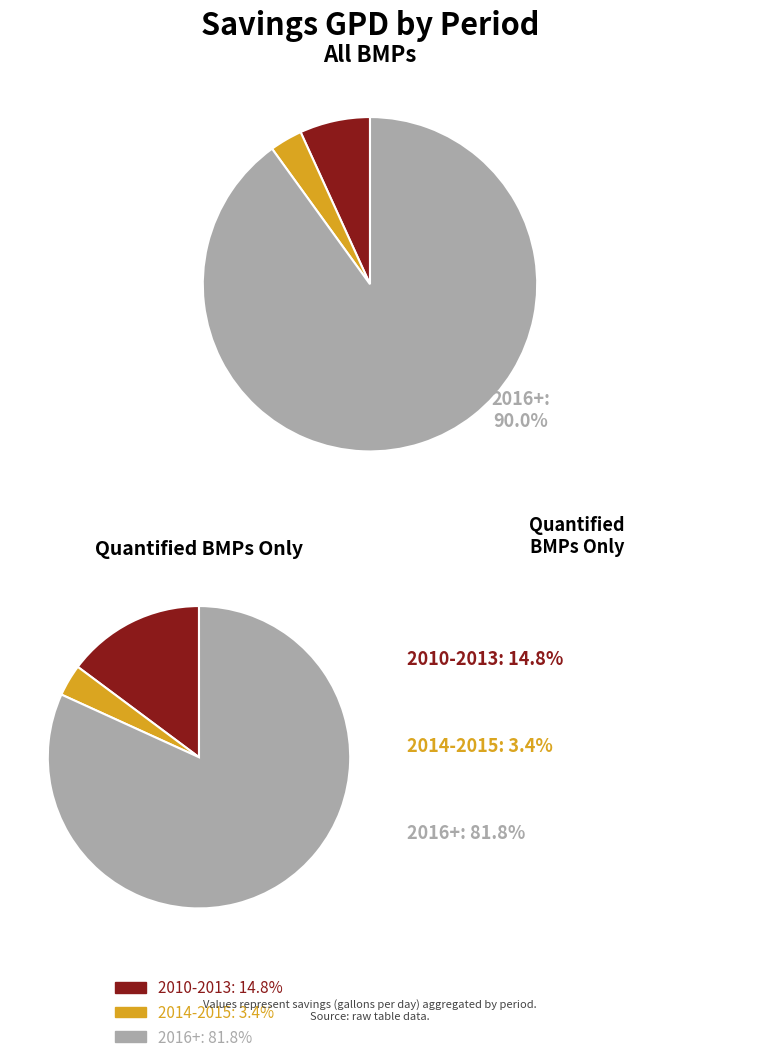

How many segments does this pie chart have?

3